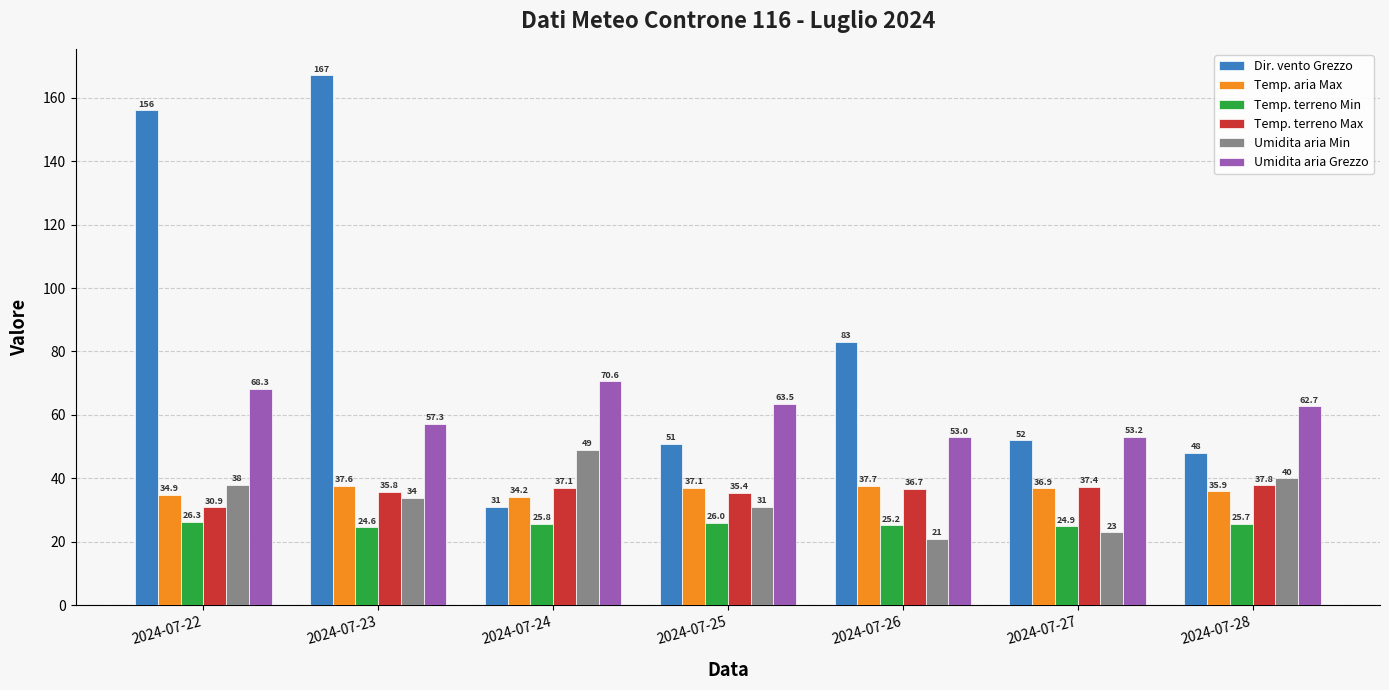

What is the maximum value shown in the chart?

167.0